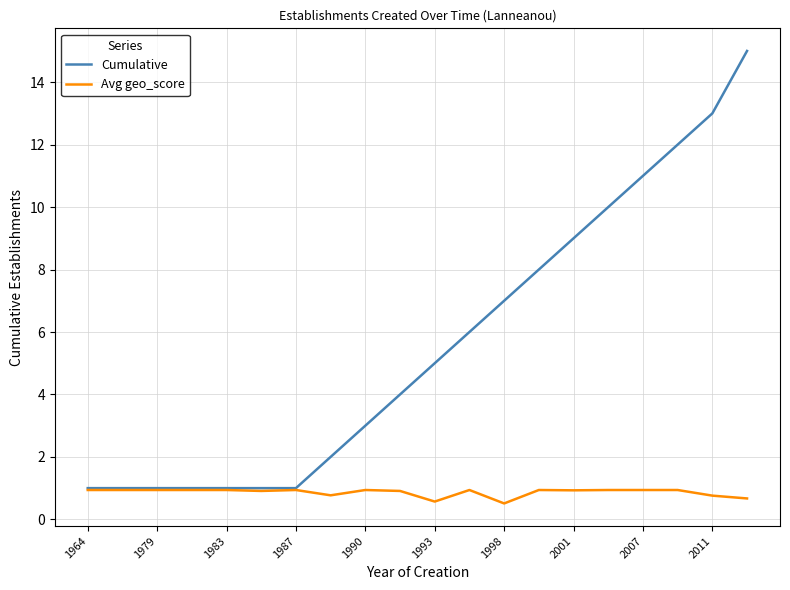

What is the greatest value displayed?

15.0